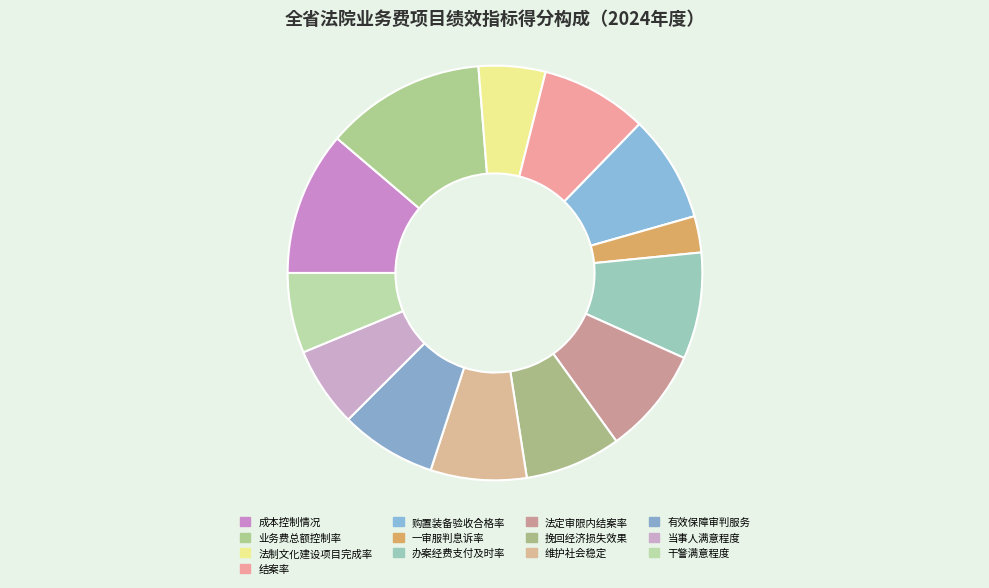

What percentage is the 法制文化建设项目完成率 slice, to the nearest percent?

5%